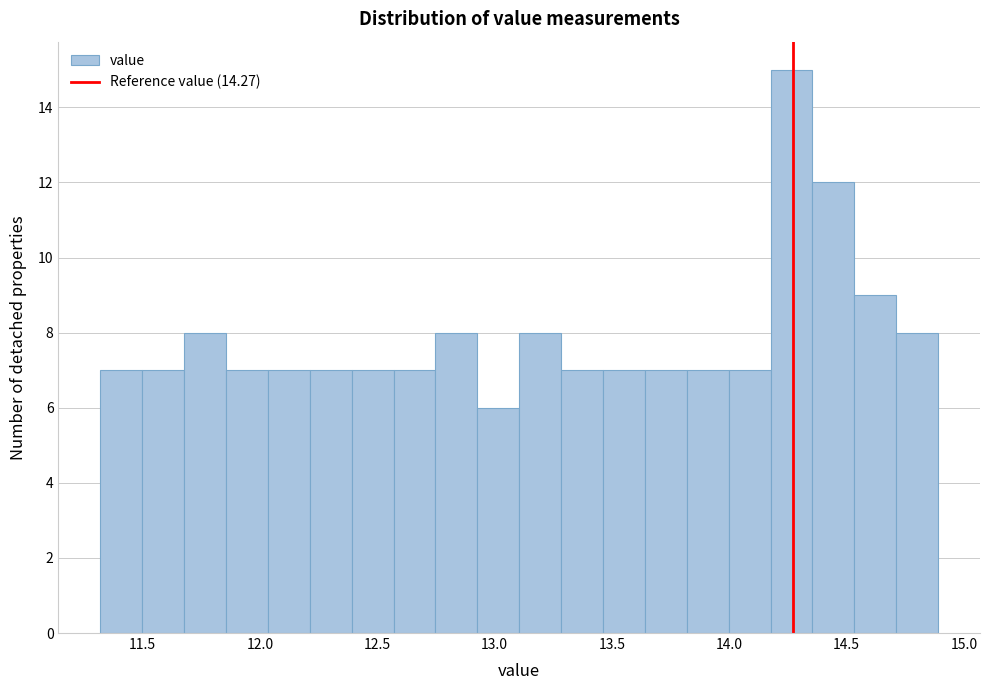

Around what value on the x-axis is the tallest bar? Give the approximate position of its centre, as read against the axis.

14.25